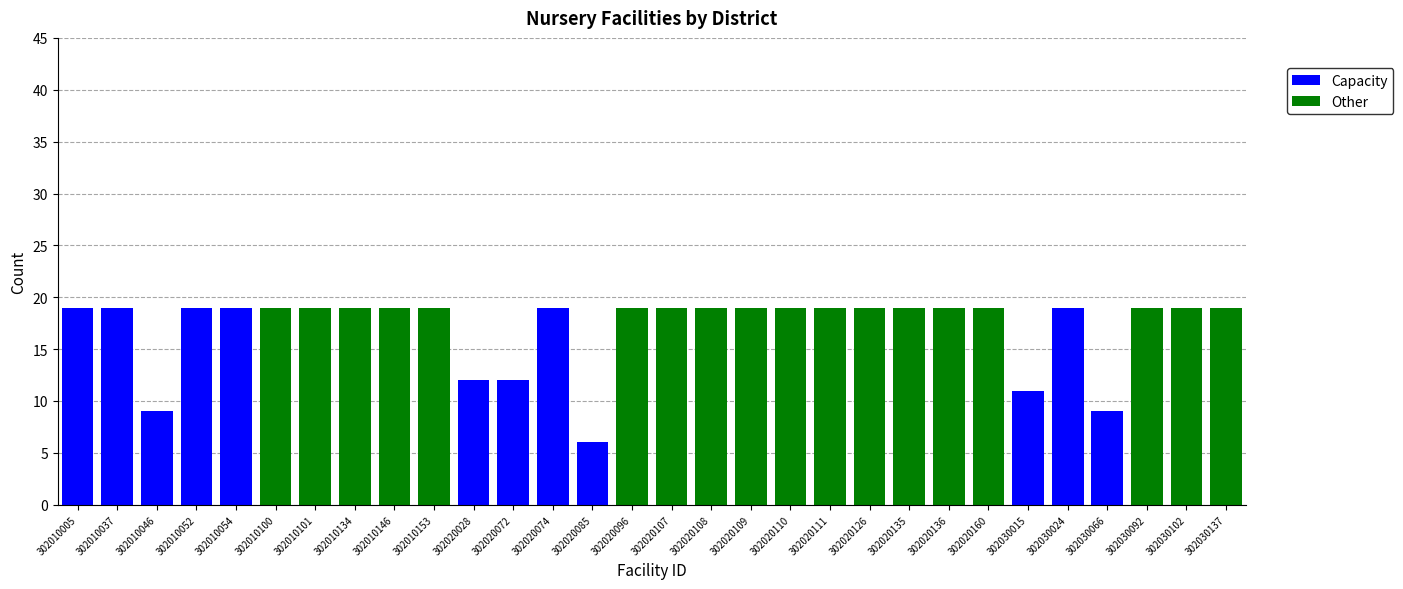

What is the total value across all series at 302030024?

19